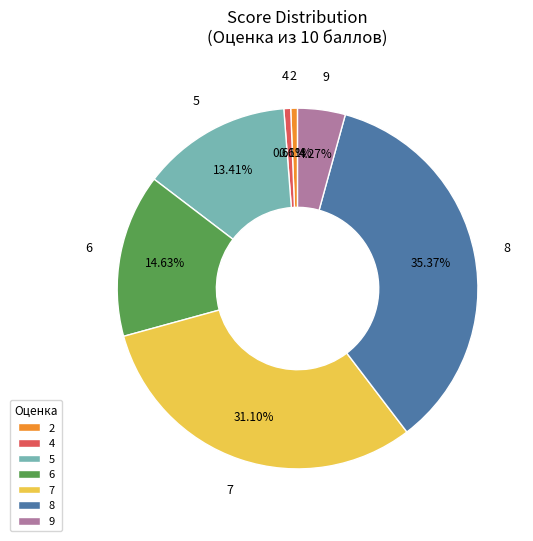

What is the total percentage of 8 and 6?

50.0%